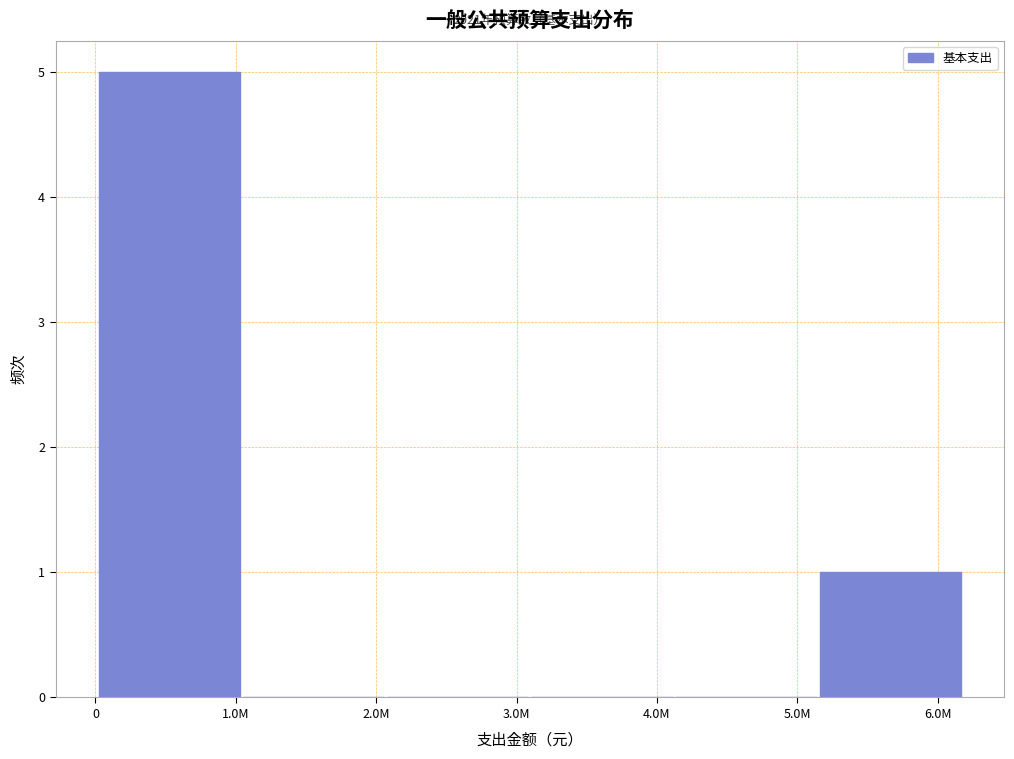

Reading left to right, what are all the values shown in this chart?

1.0M=5	2.0M=0	3.0M=0	4.0M=0	5.0M=0	6.0M=1